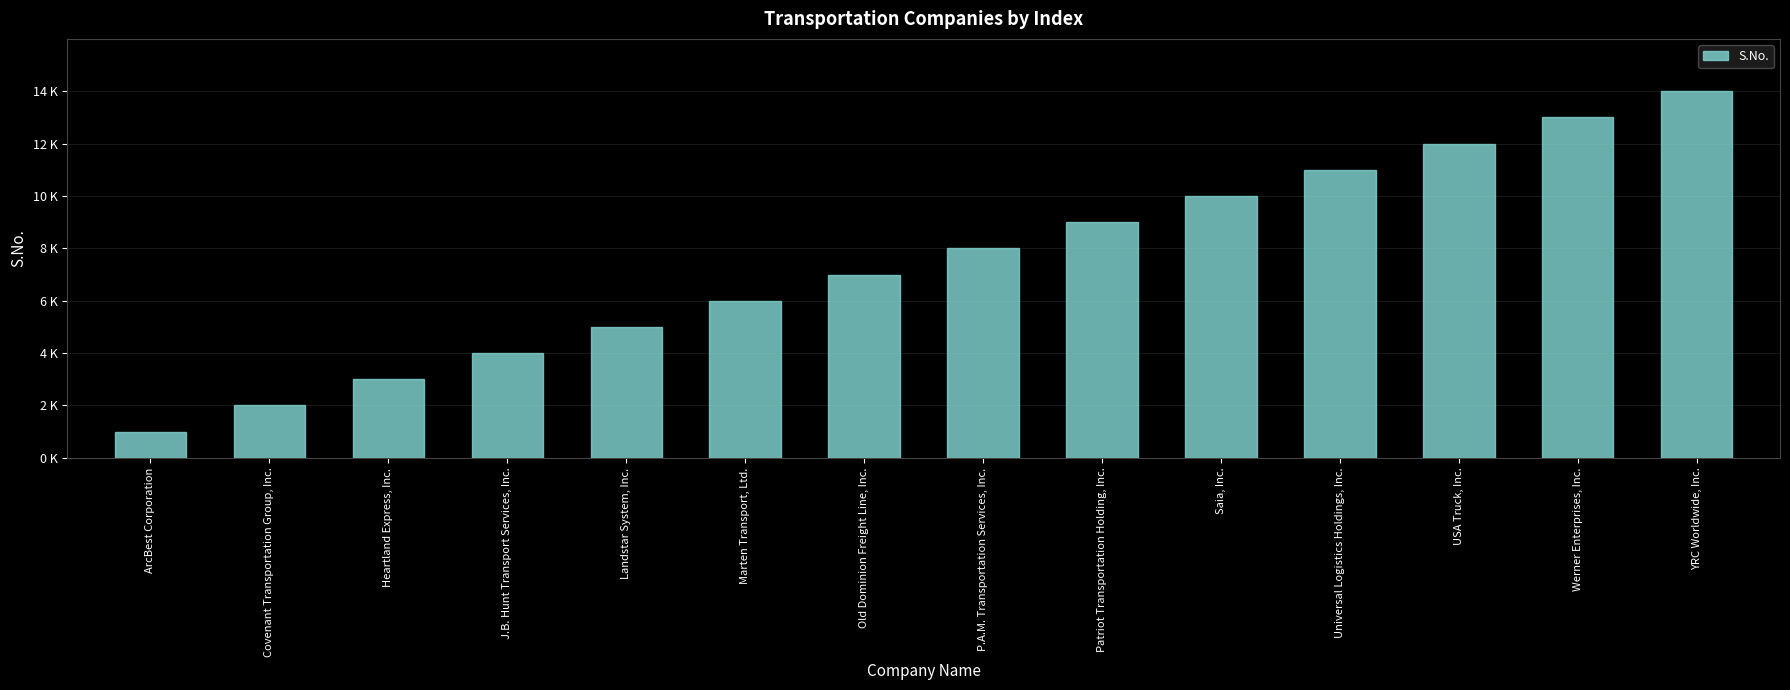

At which category does the chart reach its minimum across all series?

ArcBest Corporation